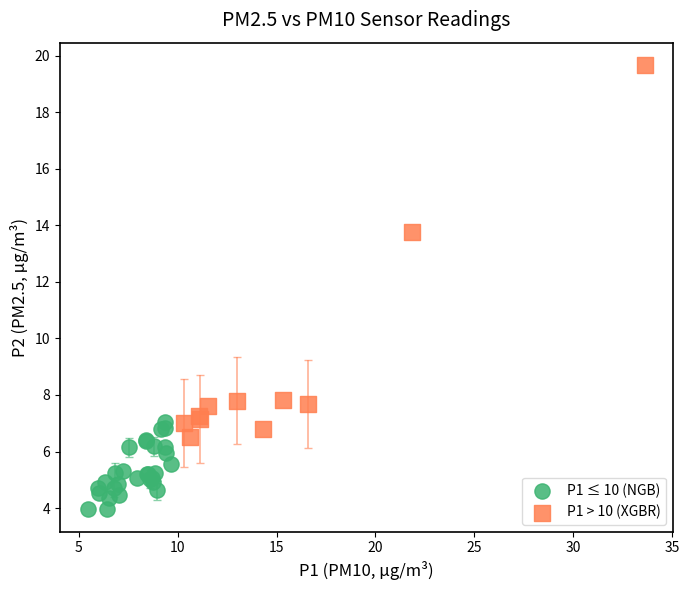

Which series reaches the minimum Y coordinate?

P1 ≤ 10 (NGB)